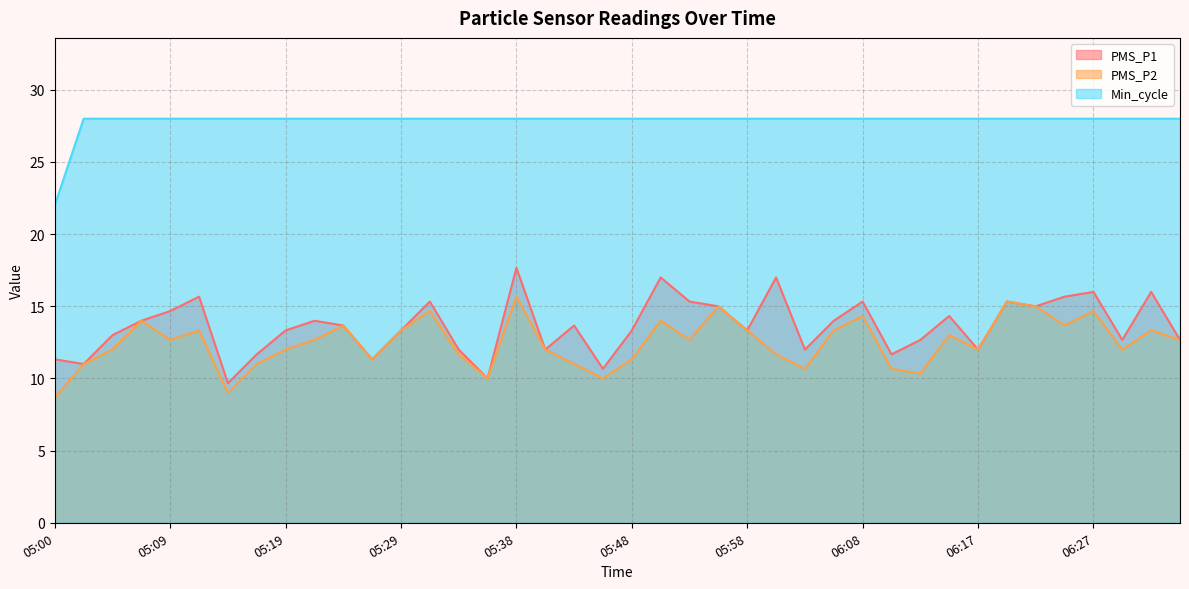

Reading left to right, extract all data points from this chart.

PMS_P1: 05:00=11.3	05:02=11.0	05:05=13.0	05:07=14.0	05:09=14.7	05:12=15.7	05:14=9.7	05:17=11.7	05:19=13.3	05:22=14.0	05:24=13.7	05:26=11.3	05:29=13.3	05:31=15.3	05:34=12.0	05:36=10.0	05:38=17.7	05:41=12.0	05:43=13.7	05:46=10.7	05:48=13.3	05:51=17.0	05:53=15.3	05:55=15.0	05:58=13.3	06:00=17.0	06:03=12.0	06:05=14.0	06:08=15.3	06:10=11.7	06:12=12.7	06:15=14.3	06:17=12.0	06:20=15.3	06:22=15.0	06:25=15.7	06:27=16.0	06:29=12.7	06:32=16.0	06:34=12.7
PMS_P2: 05:00=8.7	05:02=11.0	05:05=12.0	05:07=14.0	05:09=12.7	05:12=13.3	05:14=9.0	05:17=11.0	05:19=12.0	05:22=12.7	05:24=13.7	05:26=11.3	05:29=13.3	05:31=14.7	05:34=11.7	05:36=10.0	05:38=15.7	05:41=12.0	05:43=11.0	05:46=10.0	05:48=11.3	05:51=14.0	05:53=12.7	05:55=15.0	05:58=13.3	06:00=11.7	06:03=10.7	06:05=13.3	06:08=14.3	06:10=10.7	06:12=10.3	06:15=13.0	06:17=12.0	06:20=15.3	06:22=15.0	06:25=13.7	06:27=14.7	06:29=12.0	06:32=13.3	06:34=12.7
Min_cycle: 05:00=22.0	05:02=28.0	05:05=28.0	05:07=28.0	05:09=28.0	05:12=28.0	05:14=28.0	05:17=28.0	05:19=28.0	05:22=28.0	05:24=28.0	05:26=28.0	05:29=28.0	05:31=28.0	05:34=28.0	05:36=28.0	05:38=28.0	05:41=28.0	05:43=28.0	05:46=28.0	05:48=28.0	05:51=28.0	05:53=28.0	05:55=28.0	05:58=28.0	06:00=28.0	06:03=28.0	06:05=28.0	06:08=28.0	06:10=28.0	06:12=28.0	06:15=28.0	06:17=28.0	06:20=28.0	06:22=28.0	06:25=28.0	06:27=28.0	06:29=28.0	06:32=28.0	06:34=28.0